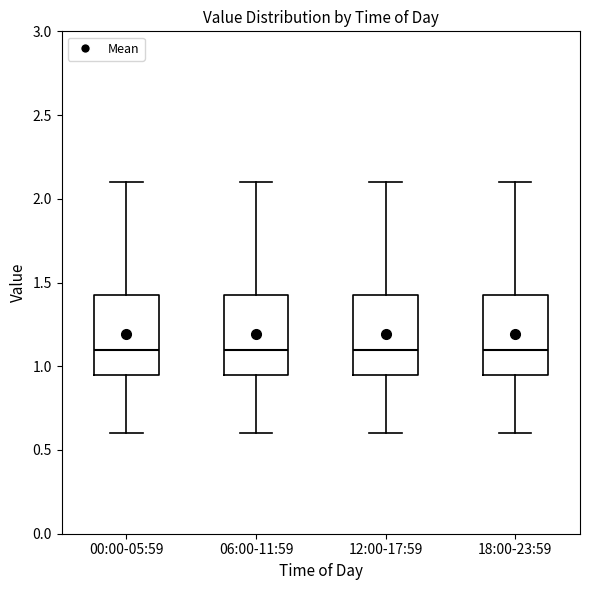

Reading left to right, transcribe this box plot: for each box, give where its median line is, the range the box spans, and where its two whiskers end, as read against the y-axis. The values are not printed on the chart, so give them approximately, as read against the axis.

00:00-05:59: median 1.10, box 0.95 to 1.45, whiskers 0.60 to 2.10
06:00-11:59: median 1.10, box 0.95 to 1.45, whiskers 0.60 to 2.10
12:00-17:59: median 1.10, box 0.95 to 1.45, whiskers 0.60 to 2.10
18:00-23:59: median 1.10, box 0.95 to 1.45, whiskers 0.60 to 2.10